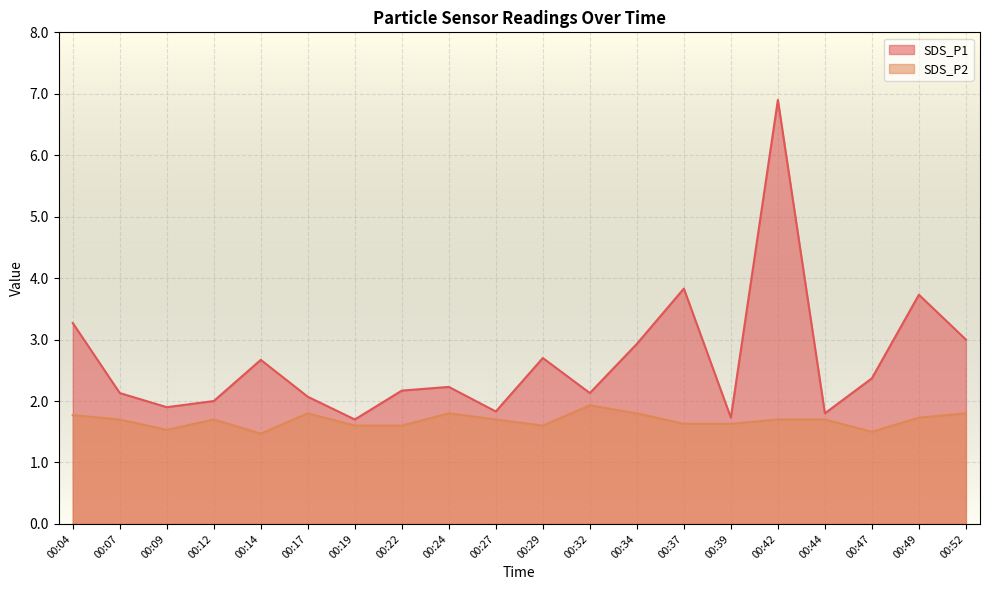

True or false: SDS_P1 has a value of 3.1 at 00:09.

False